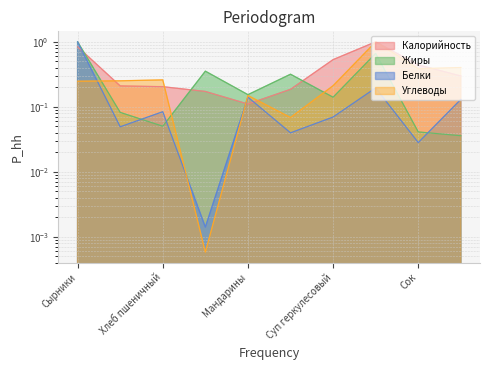

Is it true that Жиры equals 0.5 at Салат из свеклы?

False